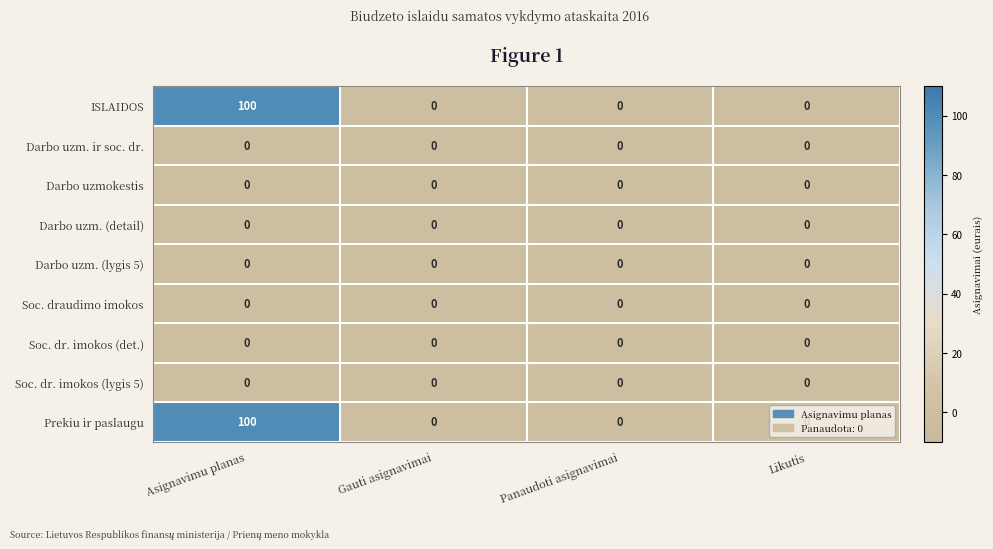

What is the maximum value shown in the chart?

100